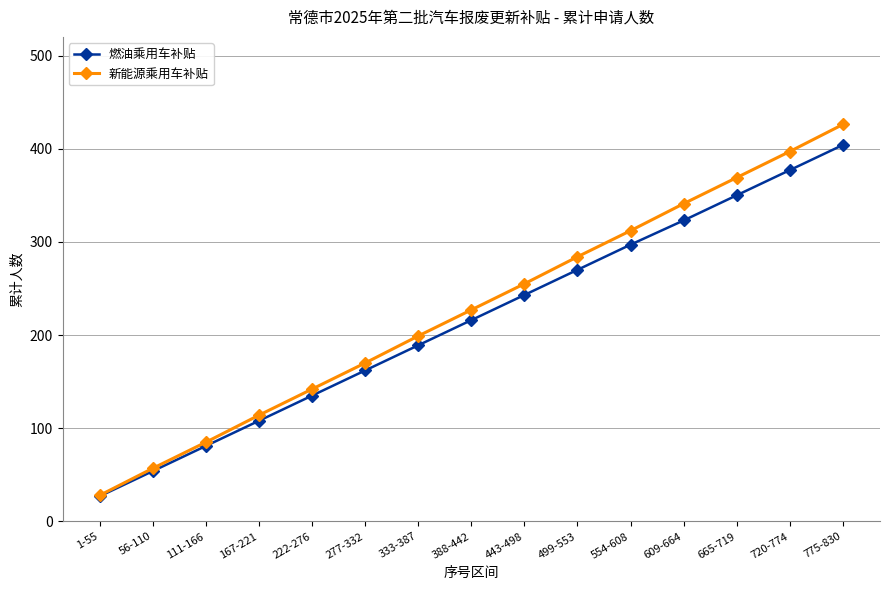

What is the value of the 燃油乘用车补贴 point at the 1st from the left?

27